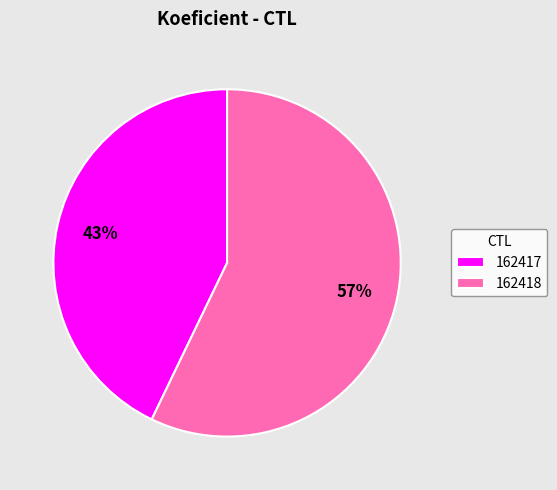

The 162417 slice represents 55% of the pie. True or false?

False